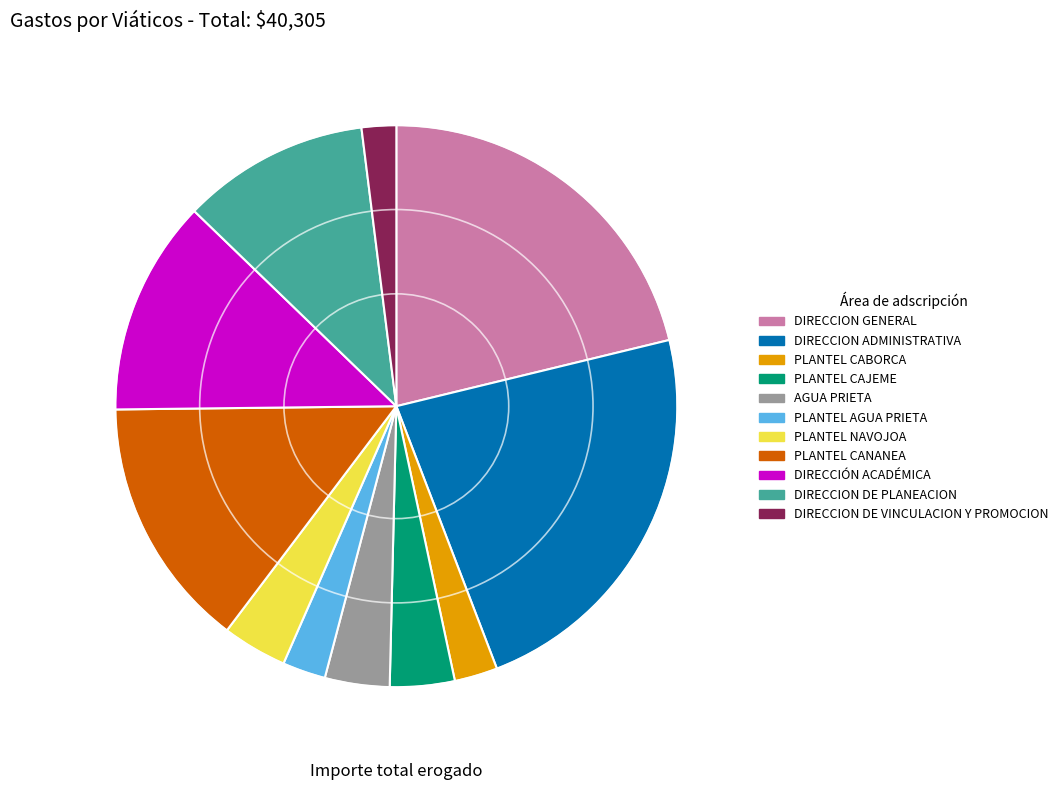

What is the largest slice in the pie chart?

DIRECCION ADMINISTRATIVA